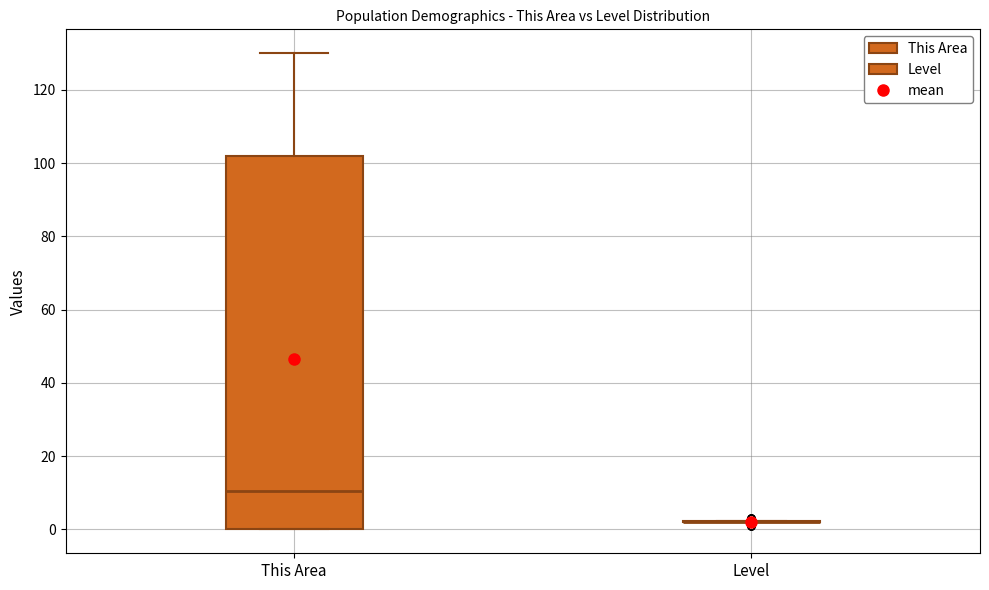

Reading left to right, transcribe this box plot: for each box, give where its median line is, the range the box spans, and where its two whiskers end, as read against the y-axis. The values are not printed on the chart, so give them approximately, as read against the axis.

This Area: median 10, box 0 to 102, whiskers 0 to 130
Level: box collapsed to a line at 2, whiskers 2 to 2